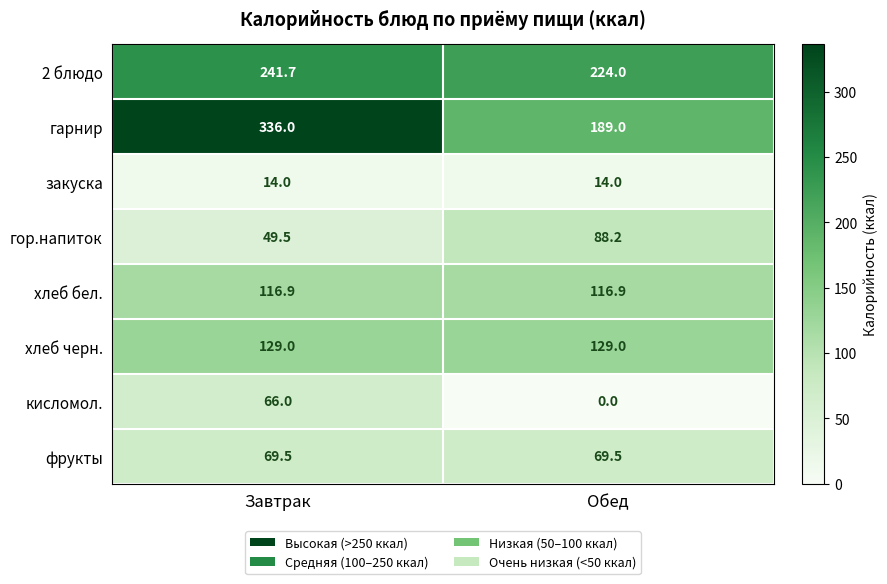

How many categories are shown in the chart?

2